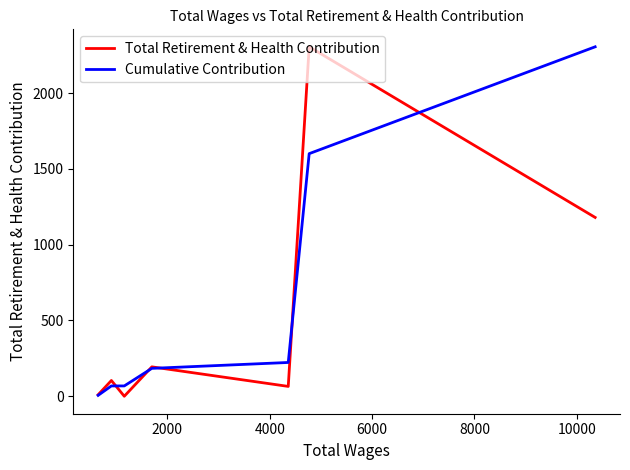

Which series has the largest total across all categories?

Cumulative Contribution